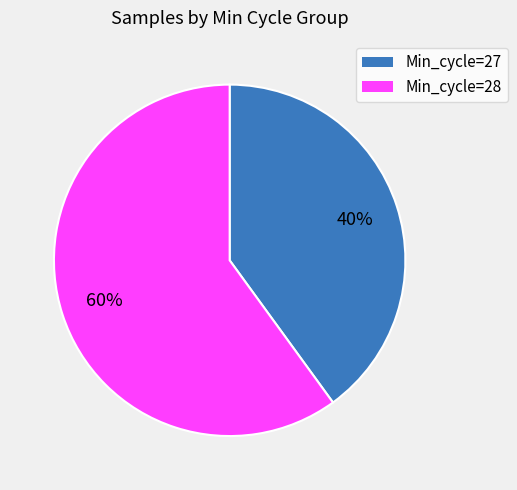

Is there a majority slice in this chart?

Yes